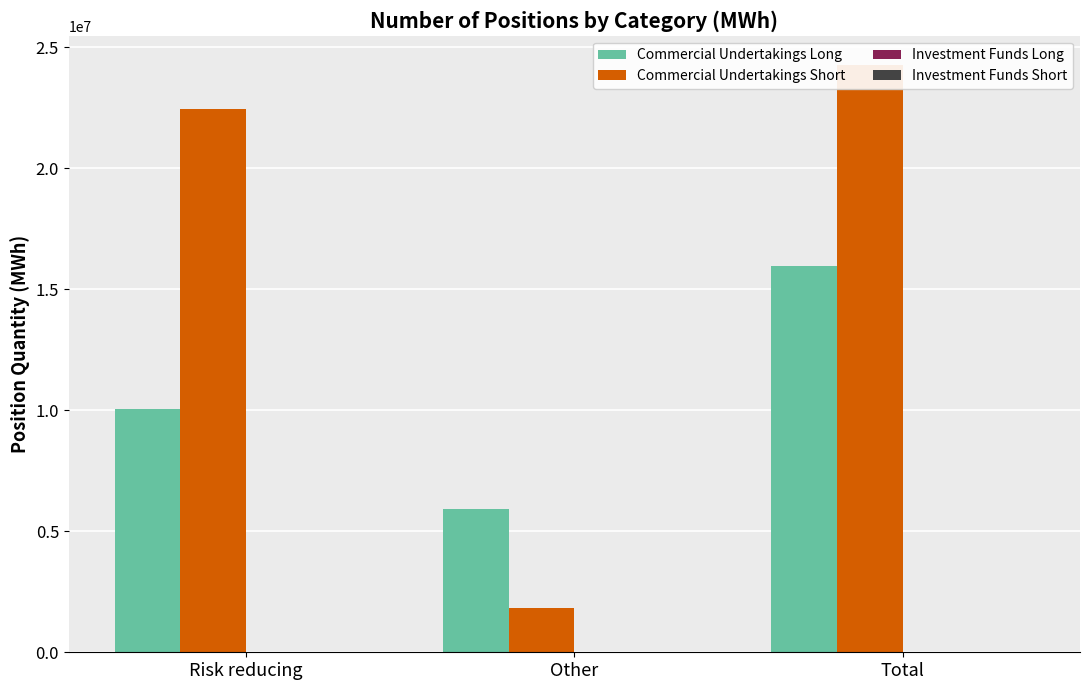

What is the total value across all series at Other?

7747510